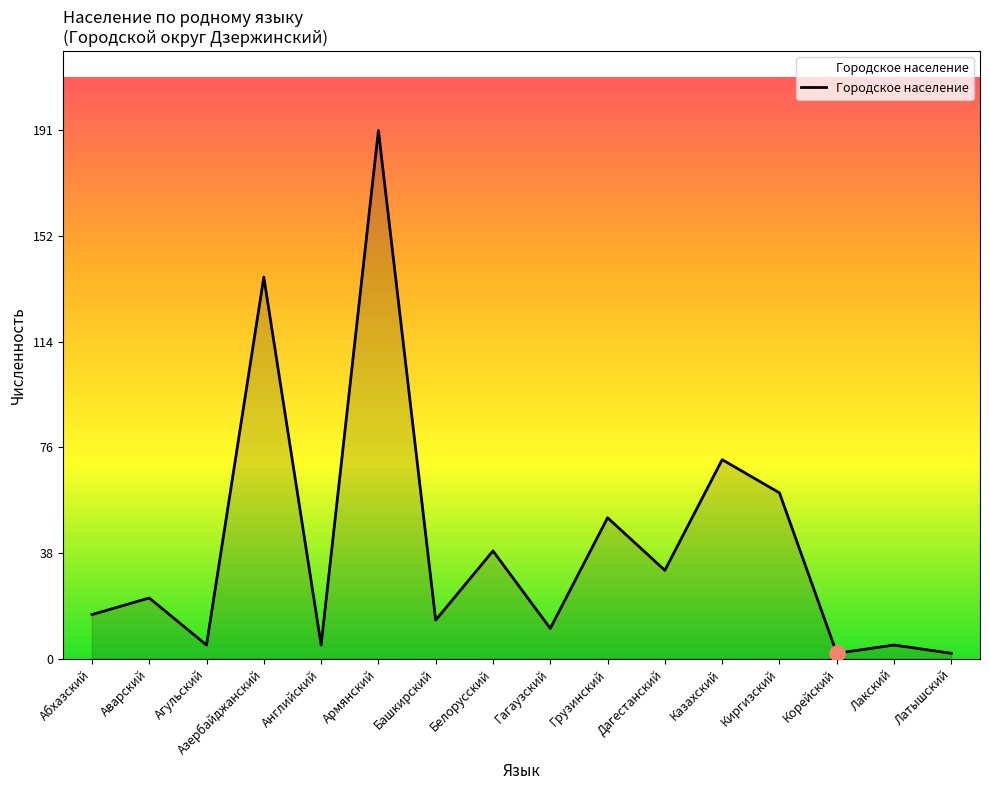

Which has a higher value, Белорусский or Дагестанский?

Белорусский